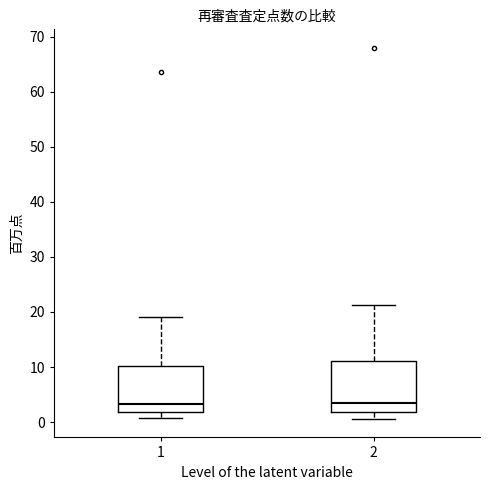

Reading left to right, transcribe this box plot: for each box, give where its median line is, the range the box spans, and where its two whiskers end, as read against the y-axis. The values are not printed on the chart, so give them approximately, as read against the axis.

1: median 3, box 2 to 10, whiskers 1 to 19
2: median 3, box 2 to 11, whiskers 1 to 21